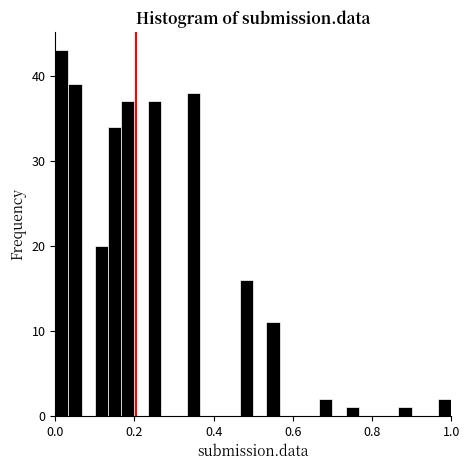

Around what value on the x-axis is the tallest bar? Give the approximate position of its centre, as read against the axis.

0.02